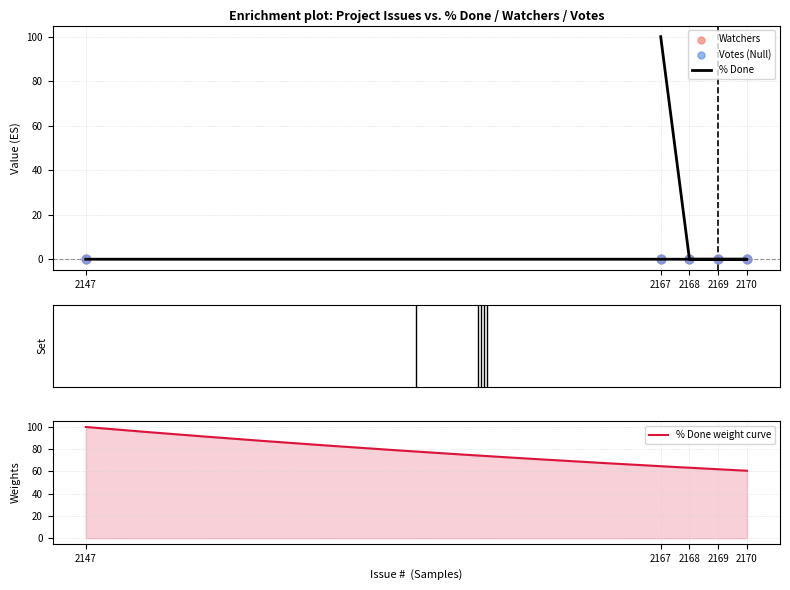

At how many categories does at least one series exceed 8?

1